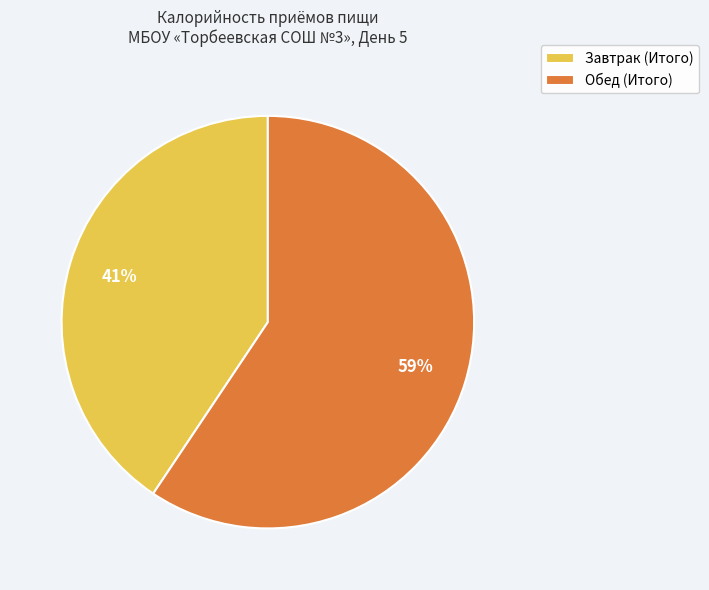

Do Завтрак (Итого) and Обед (Итого) together represent more than half of the pie?

Yes